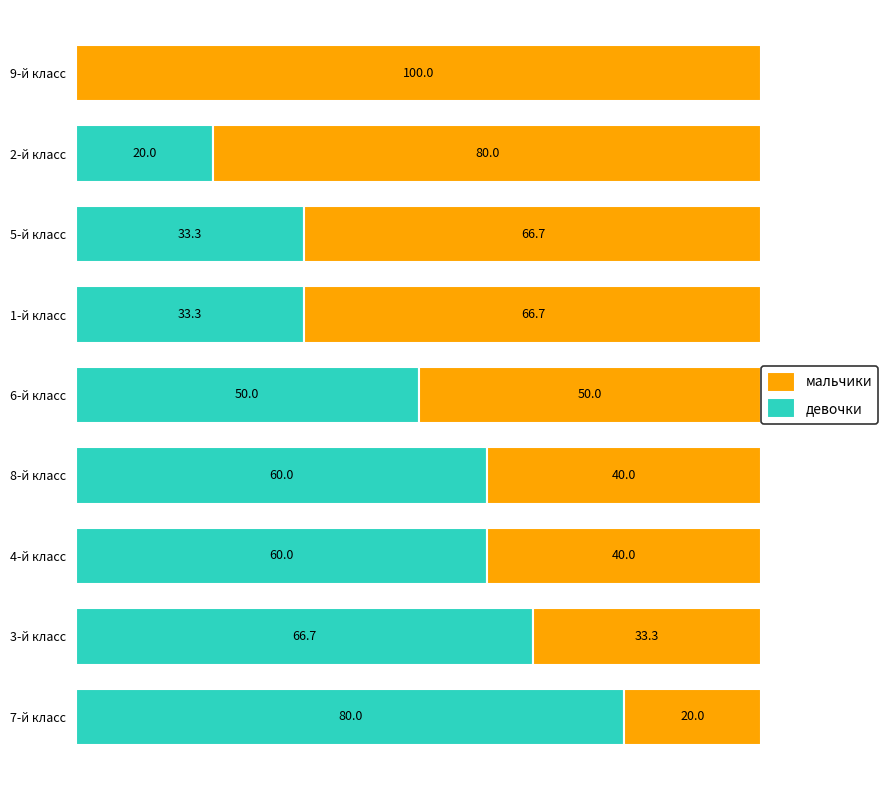

Which category has the highest value in the девочки series?

7-й класс